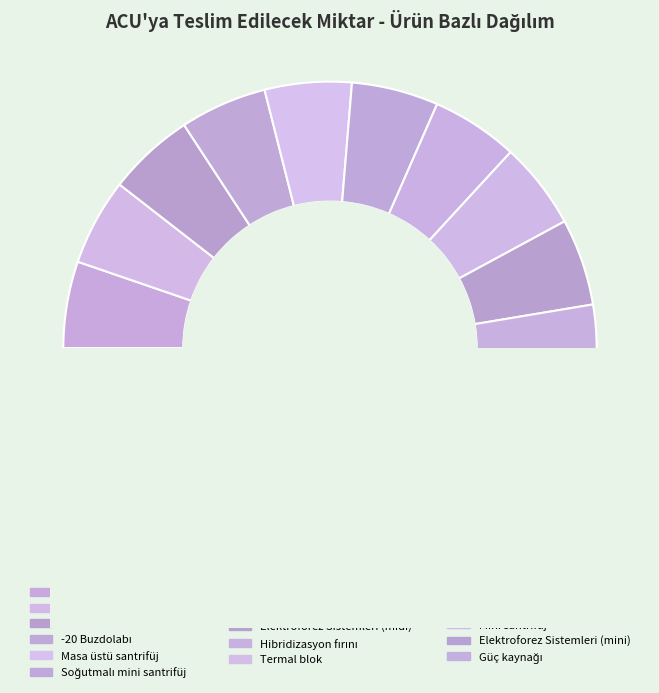

True or false: Soğutmalı Santrifüj accounts for 1% of the total.

False